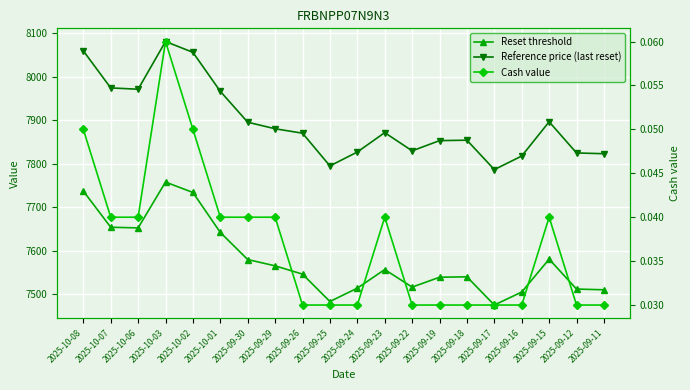

Reading left to right, list all the values displayed in this chart.

Reset threshold: 7737.7	7654.4	7652.9	7758.3	7734.4	7642.4	7580.1	7565.6	7546.6	7483.6	7514.4	7557.1	7516.7	7539.4	7540.4	7475.5	7505.5	7581.1	7512.2	7510.6
Reference price (last reset): 8060.1	7974.9	7971.8	8081.5	8056.6	7966.9	7895.9	7880.9	7870.7	7795.4	7827.4	7872.0	7830.1	7853.6	7854.6	7787.0	7818.2	7896.9	7825.2	7823.5
Cash value: 0.1	0.0	0.0	0.1	0.1	0.0	0.0	0.0	0.0	0.0	0.0	0.0	0.0	0.0	0.0	0.0	0.0	0.0	0.0	0.0